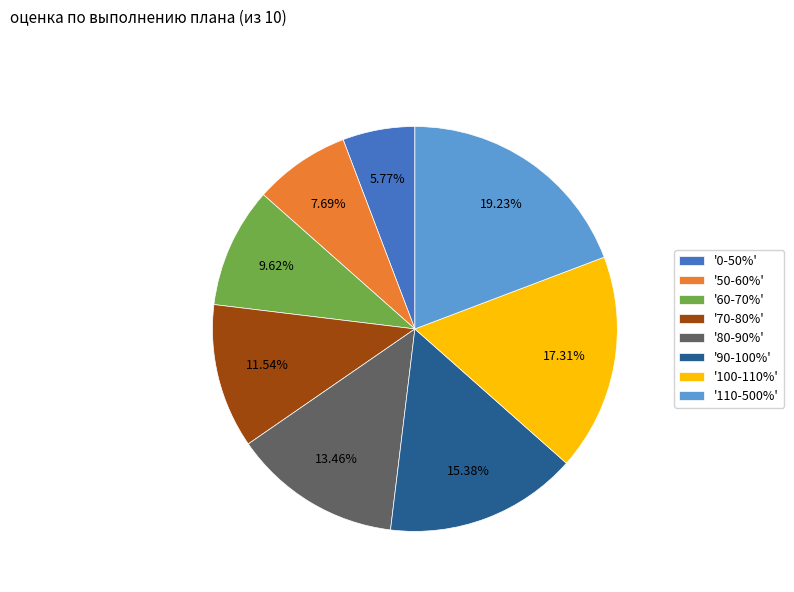

Does '60-70%' represent more than half of the total?

No